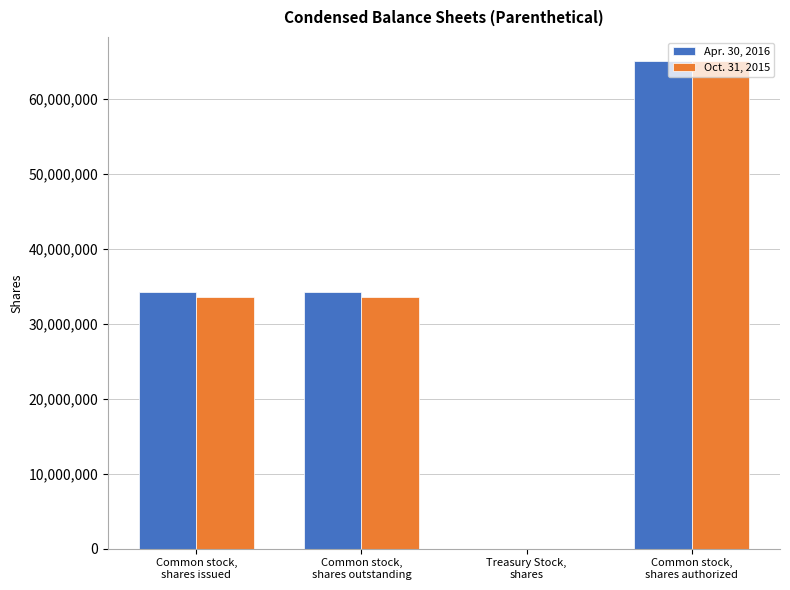

What is the greatest value displayed?

65000000